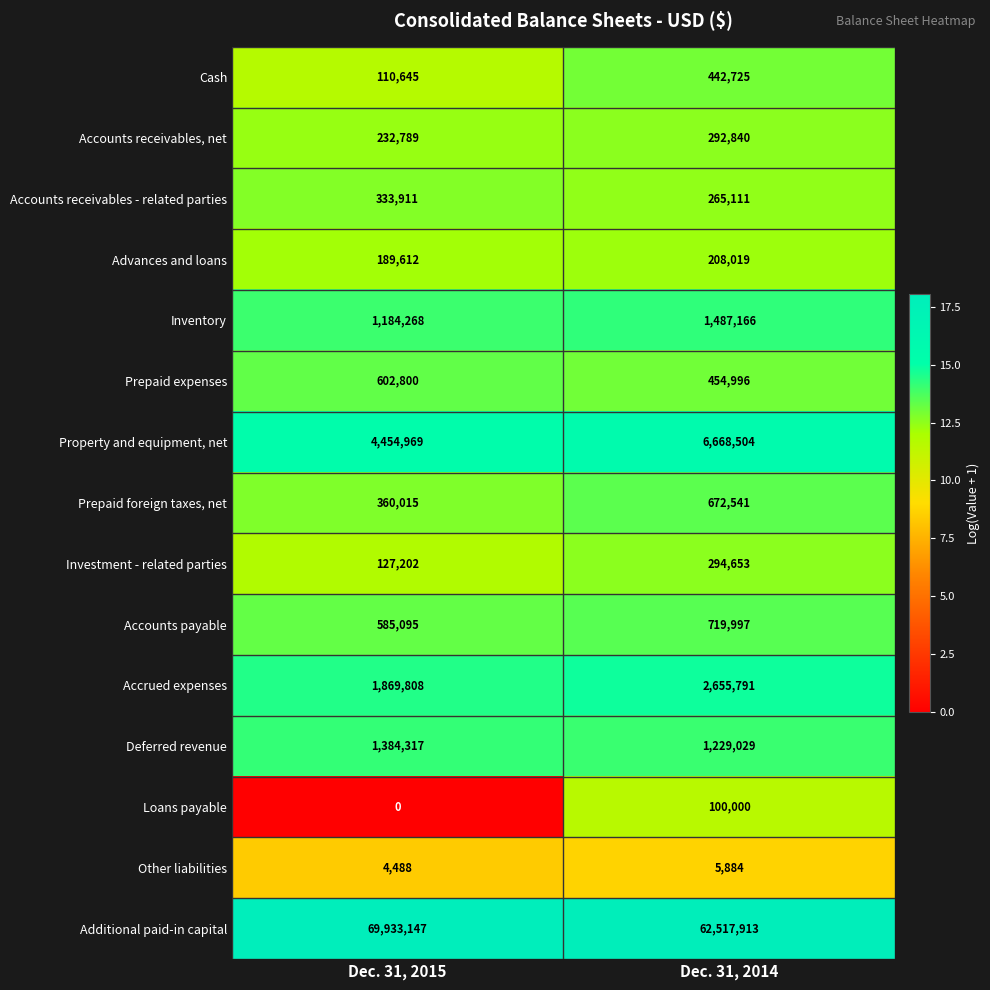

What is the total value across all series at Dec. 31, 2015?

81373066